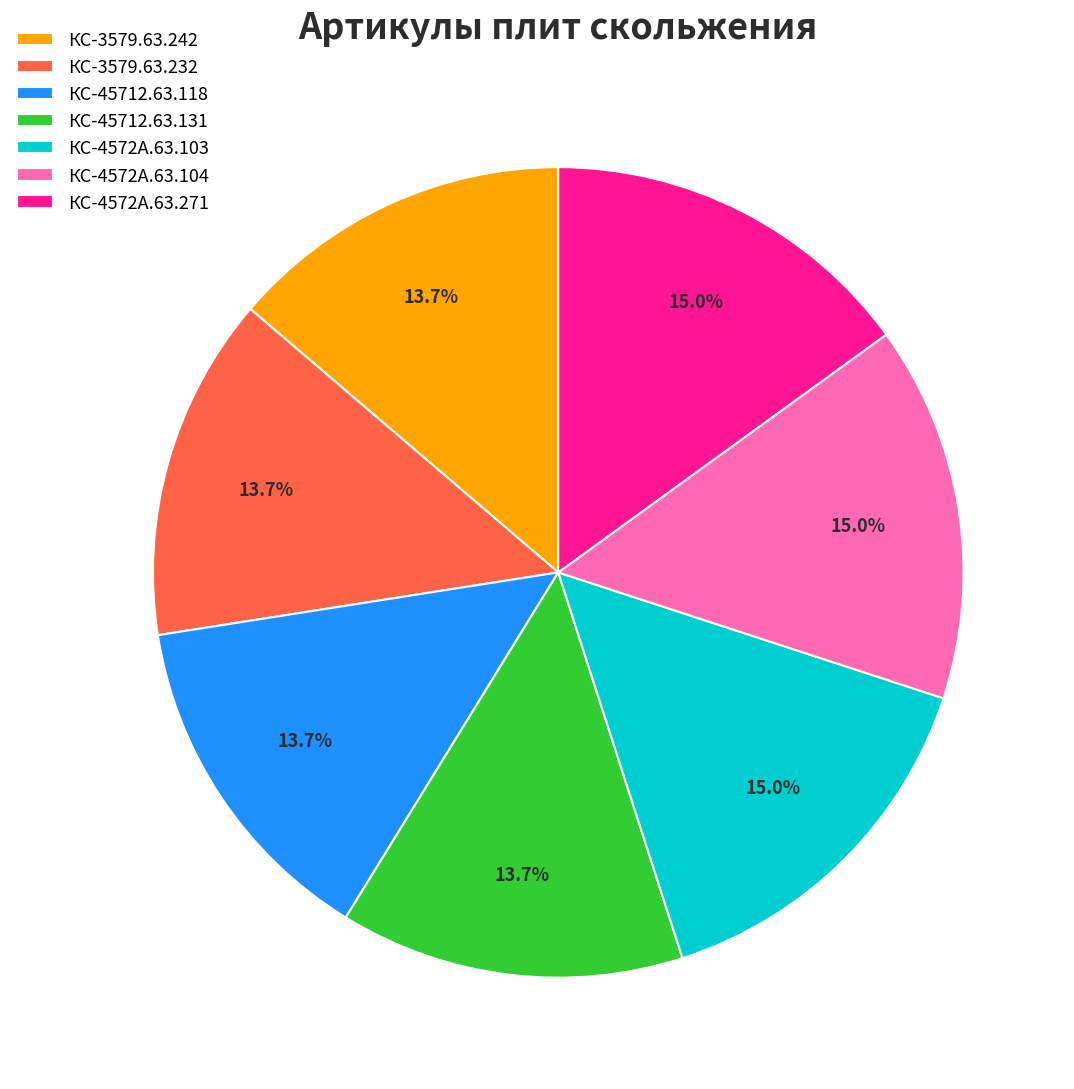

Between КС-3579.63.242 and КС-4572А.63.104, which is larger?

КС-4572А.63.104